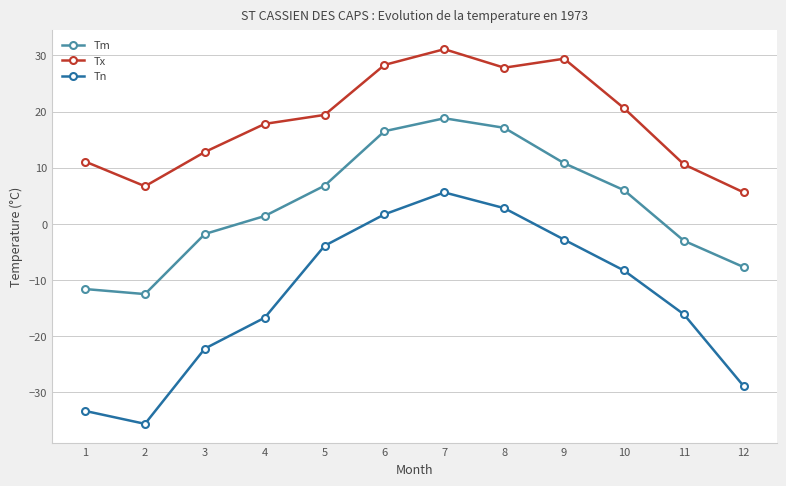

At which category is the sum across all series the highest?

7